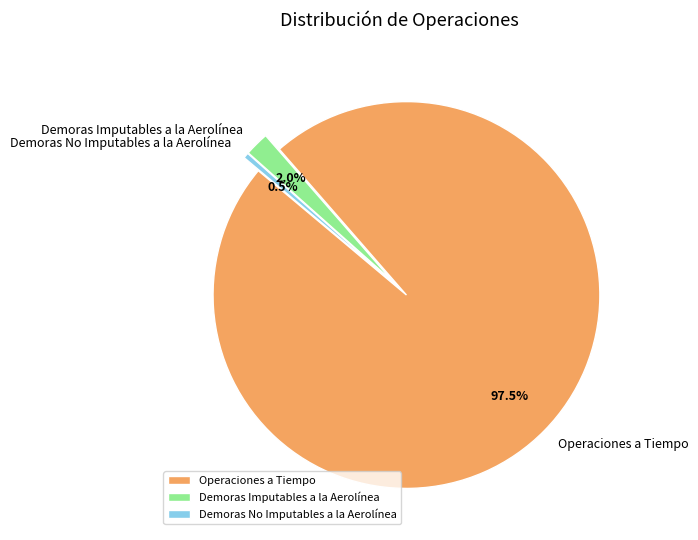

Which slice represents more than half of the pie?

Operaciones a Tiempo